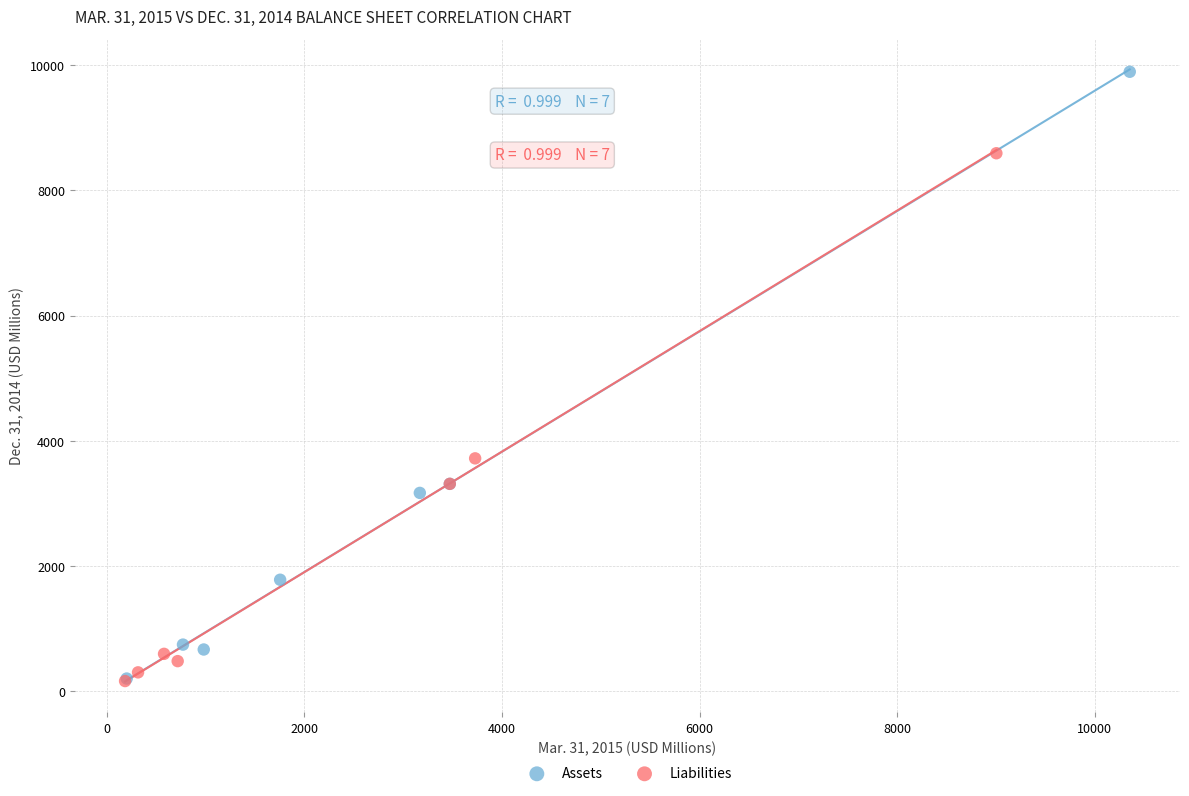

Which series reaches the maximum Y coordinate?

Assets